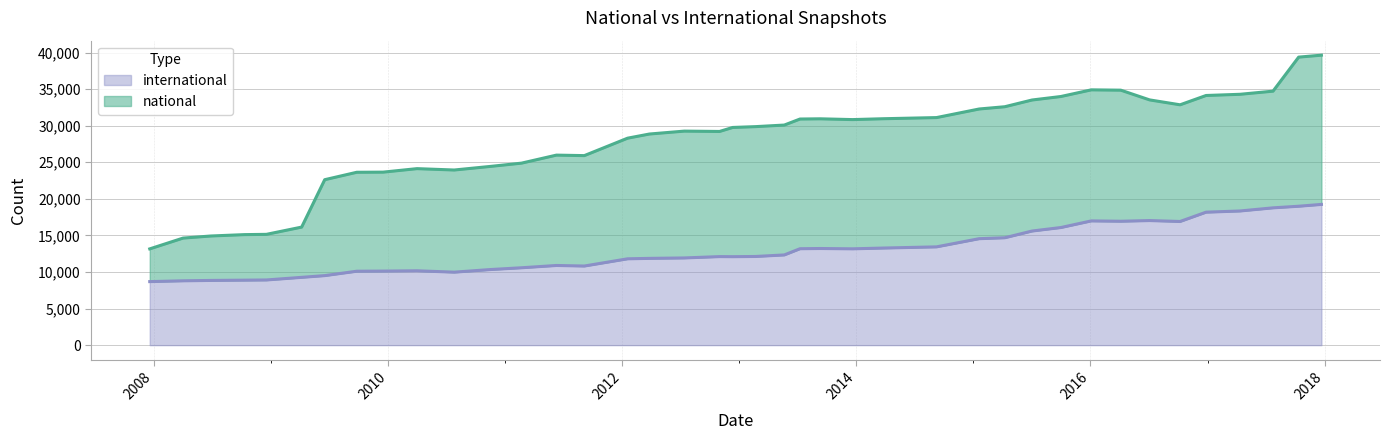

Which has a higher value, 2013-05-21 or 2015-07-03?

2015-07-03